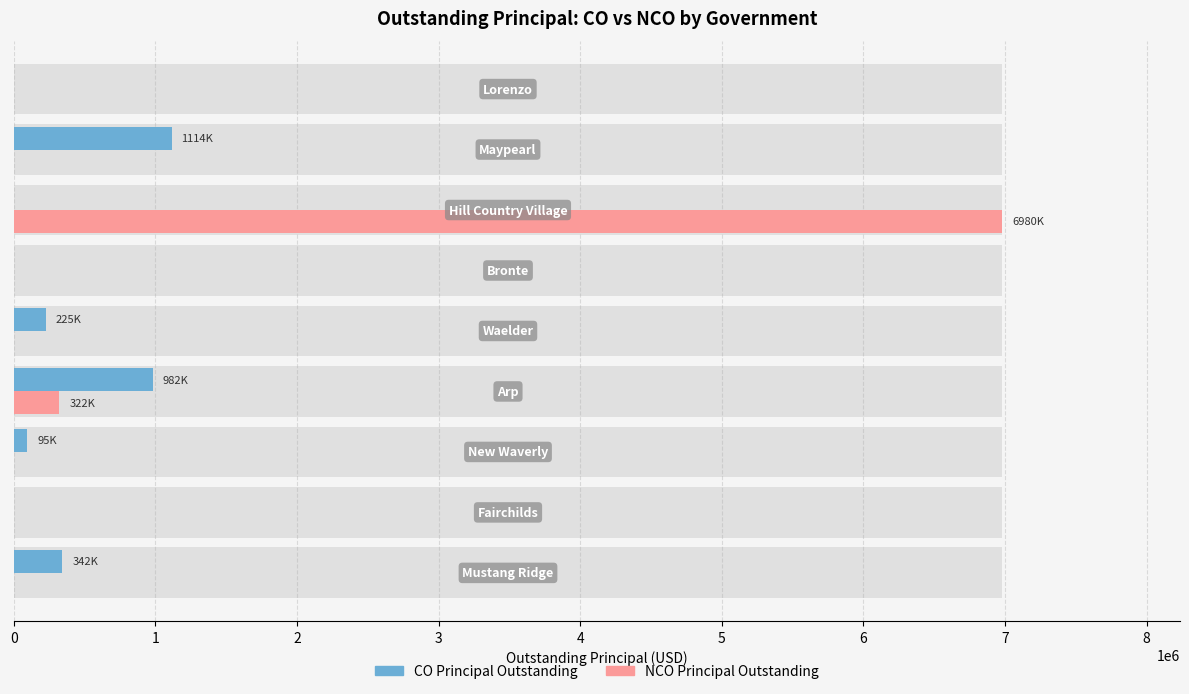

Reading left to right, list all the values displayed in this chart.

CO Principal Outstanding: 342000	0	95000	982000	225000	0	0	1114000	0
NCO Principal Outstanding: 0	0	0	322000	0	0	6980000	0	0